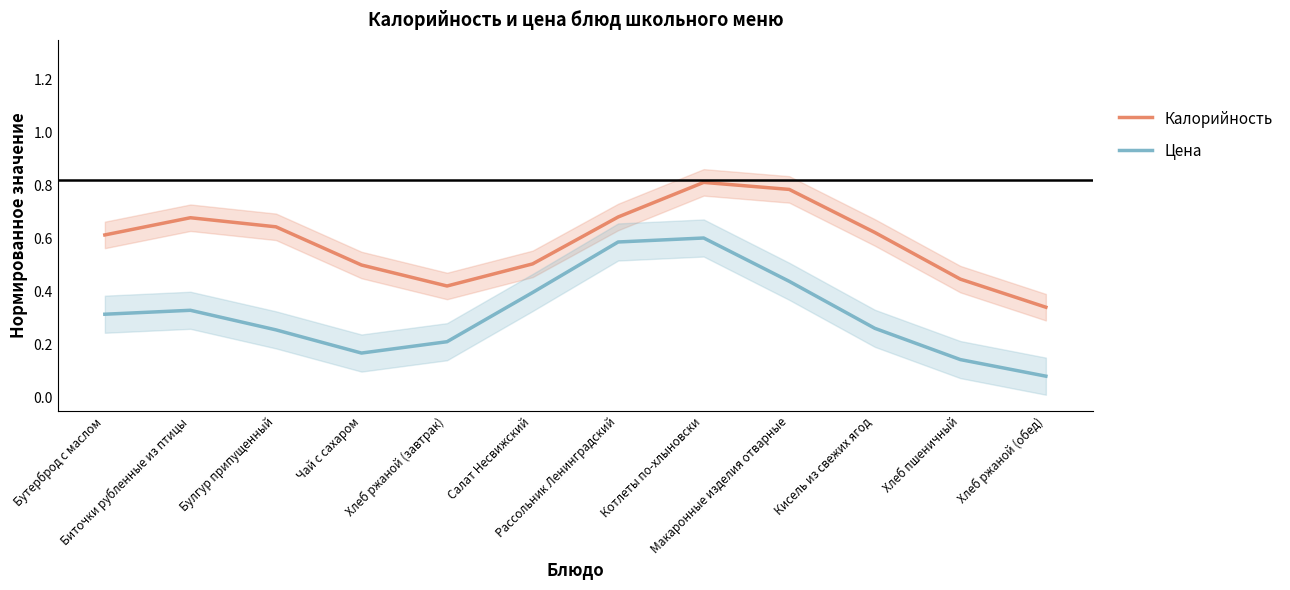

What is the difference between the Калорийность values at Хлеб ржаной (обед) and Макаронные изделия отварные?

0.4